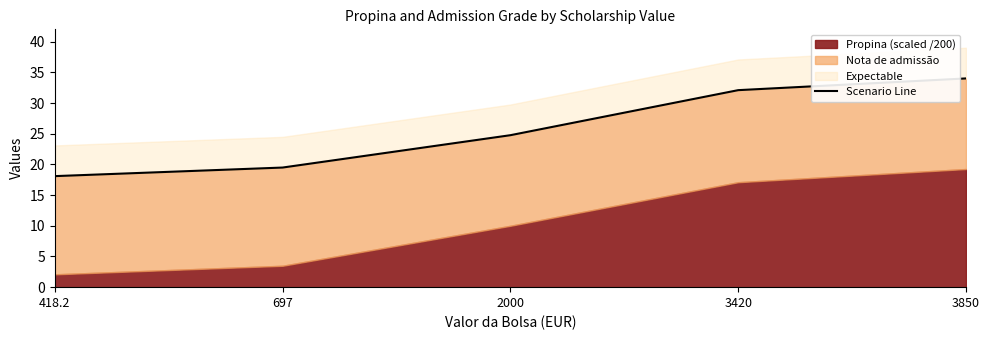

True or false: there are more than 2 points higher than both neighbors.

False